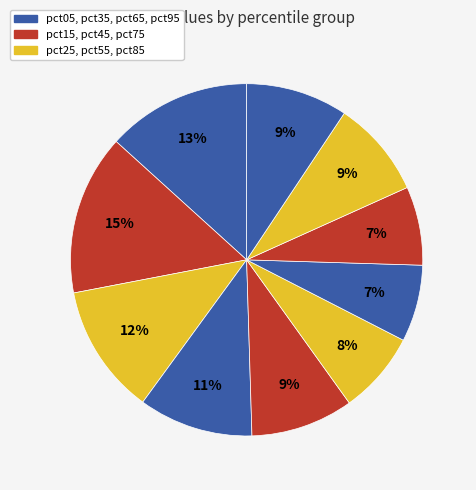

How many segments does this pie chart have?

10